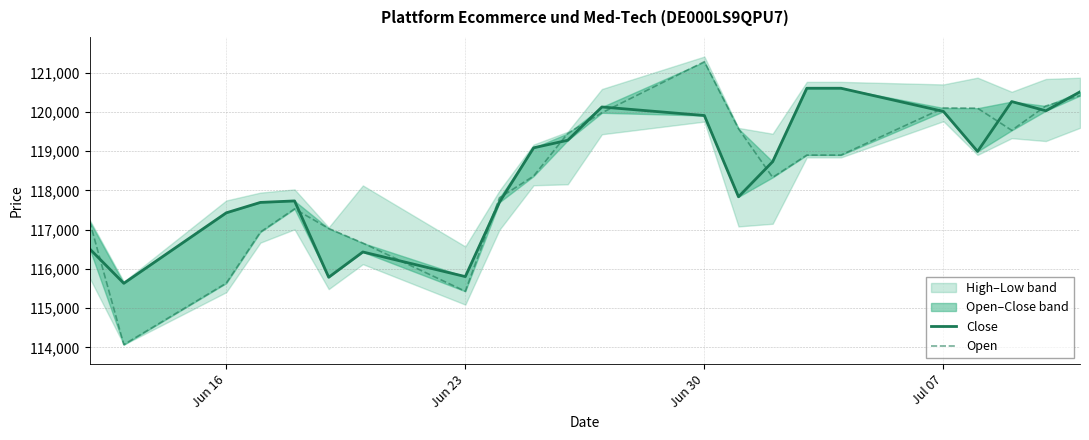

What is the value of the Close point at the 10th from the left?

119088